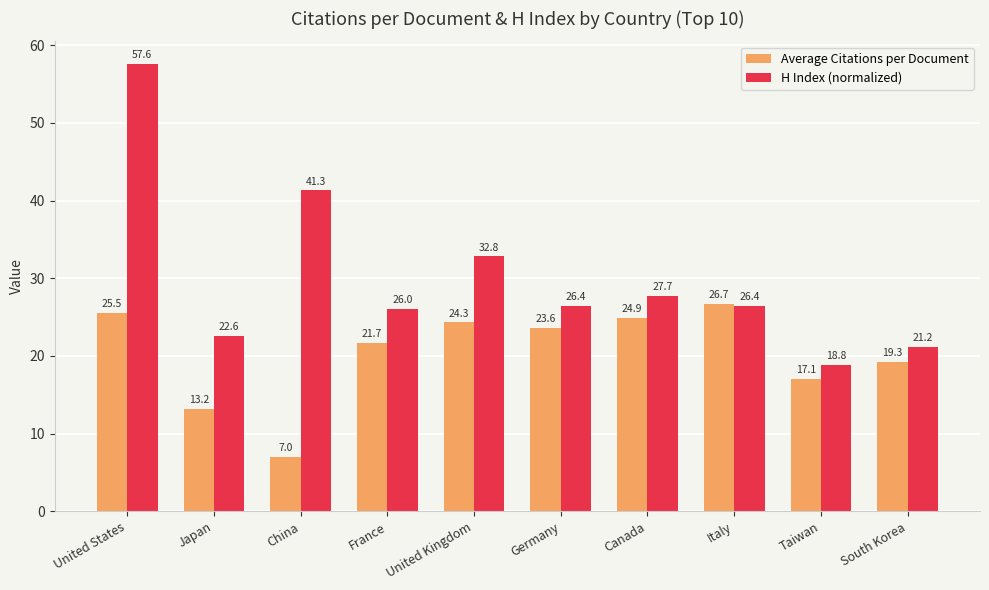

Which series has the largest total across all categories?

H Index (normalized)